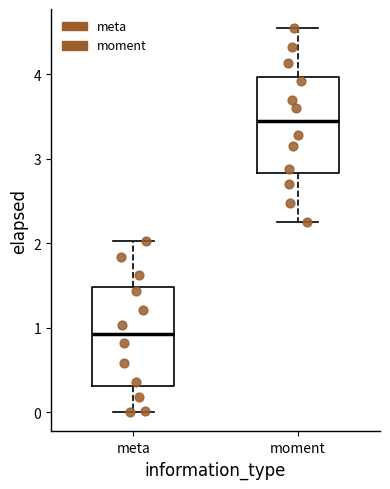

Reading left to right, transcribe this box plot: for each box, give where its median line is, the range the box spans, and where its two whiskers end, as read against the y-axis. The values are not printed on the chart, so give them approximately, as read against the axis.

meta: median 0.9, box 0.3 to 1.5, whiskers 0.0 to 2.0
moment: median 3.4, box 2.8 to 4.0, whiskers 2.2 to 4.5